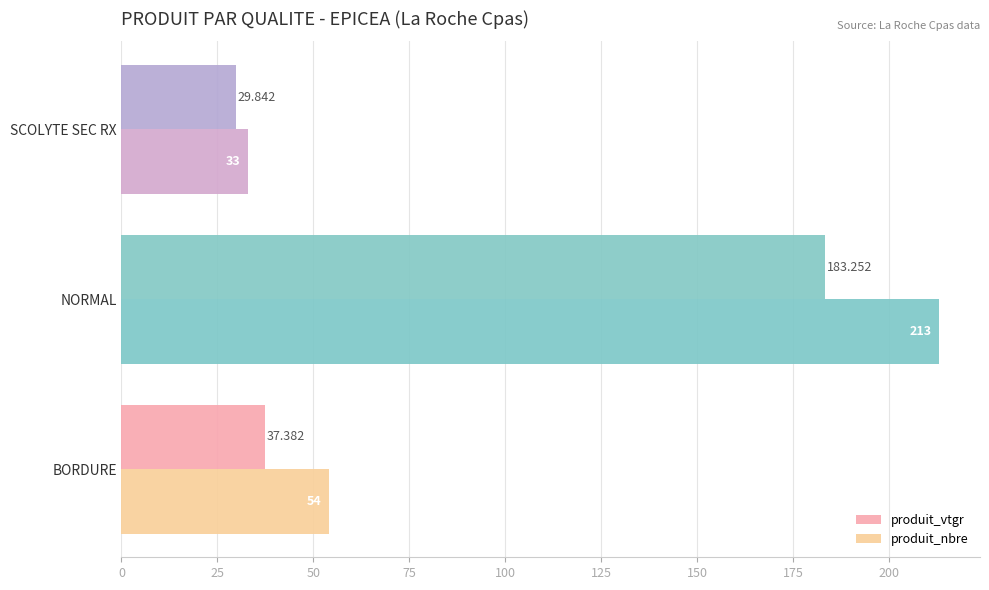

Rank the series at SCOLYTE SEC RX from lowest to highest value.

produit_vtgr, produit_nbre